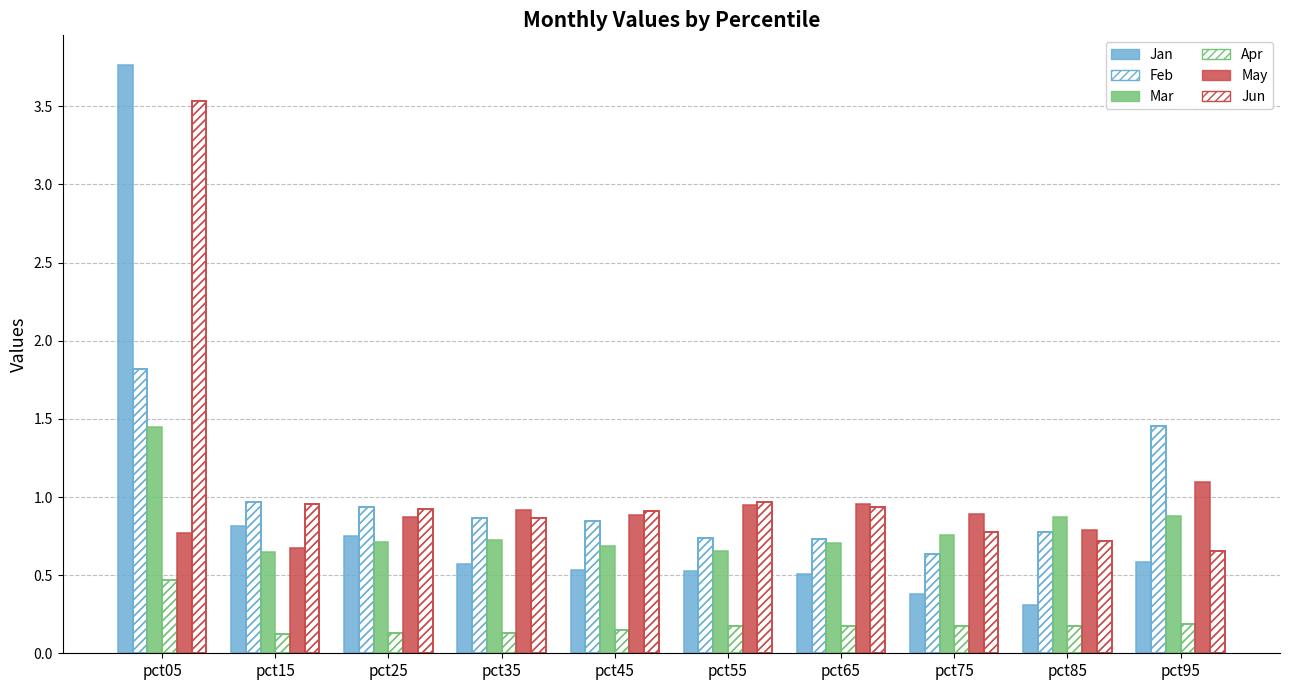

What is the sum of the Mar values at pct45 and pct75?

1.4